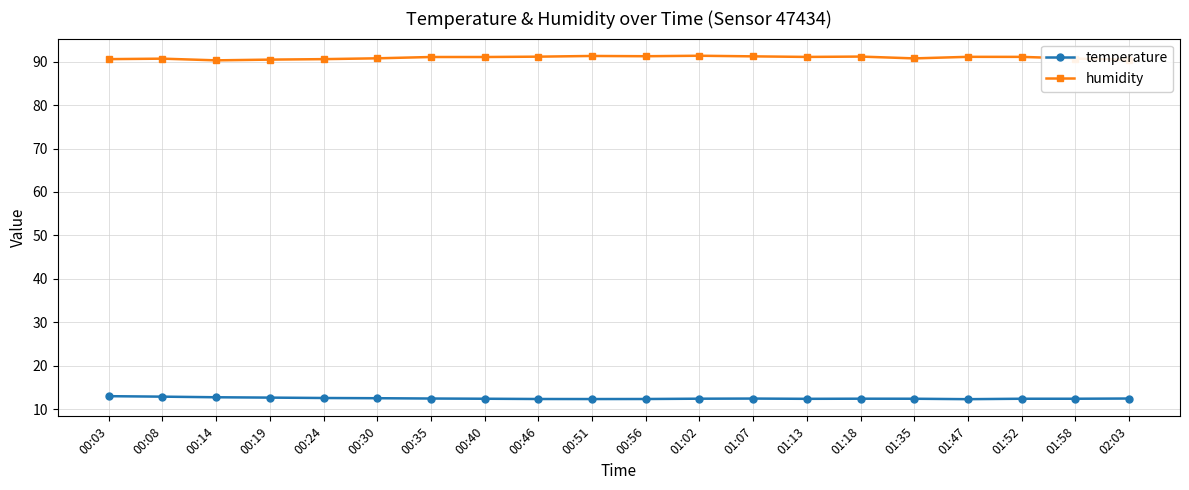

Which series has the largest total across all categories?

humidity